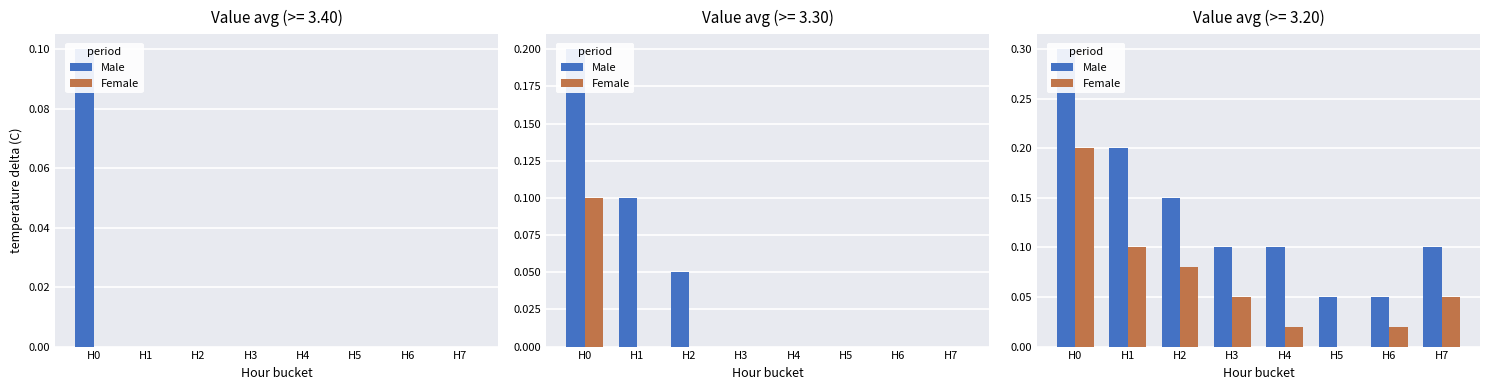

Is the value of Female at H3 greater than the value of Male at H2?

No